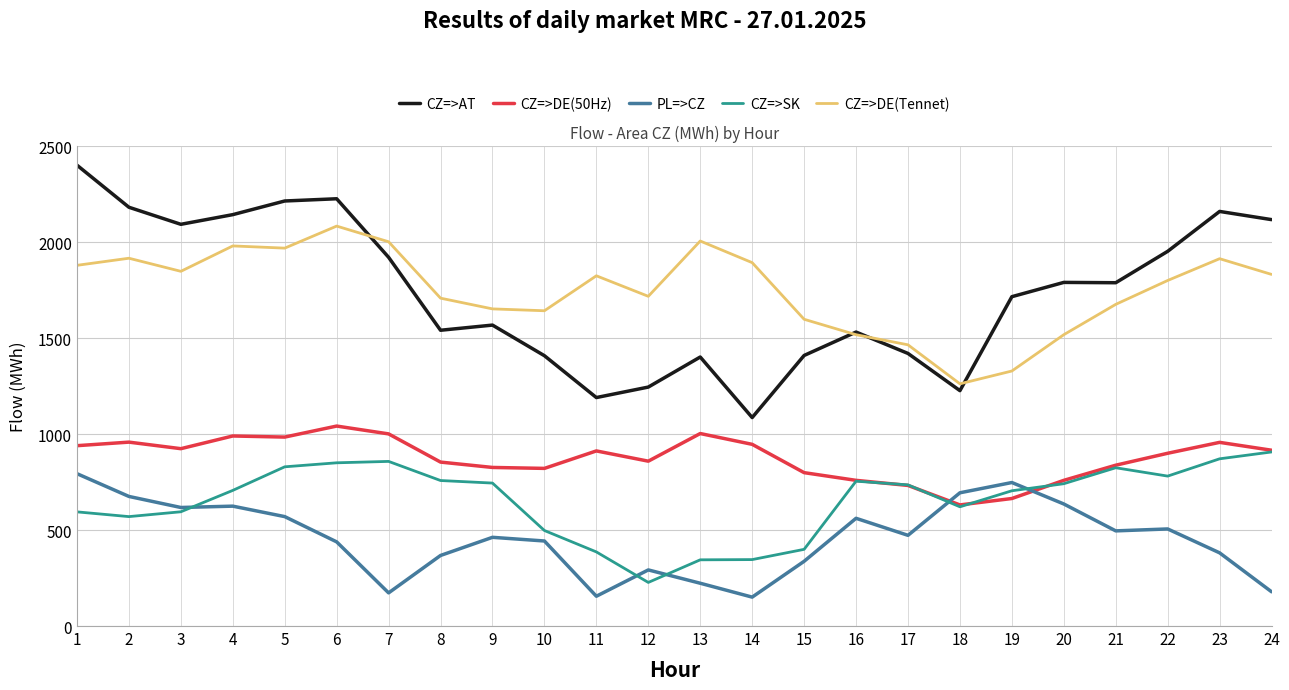

Between 1 and 18, which series saw the biggest shift?

CZ=>AT